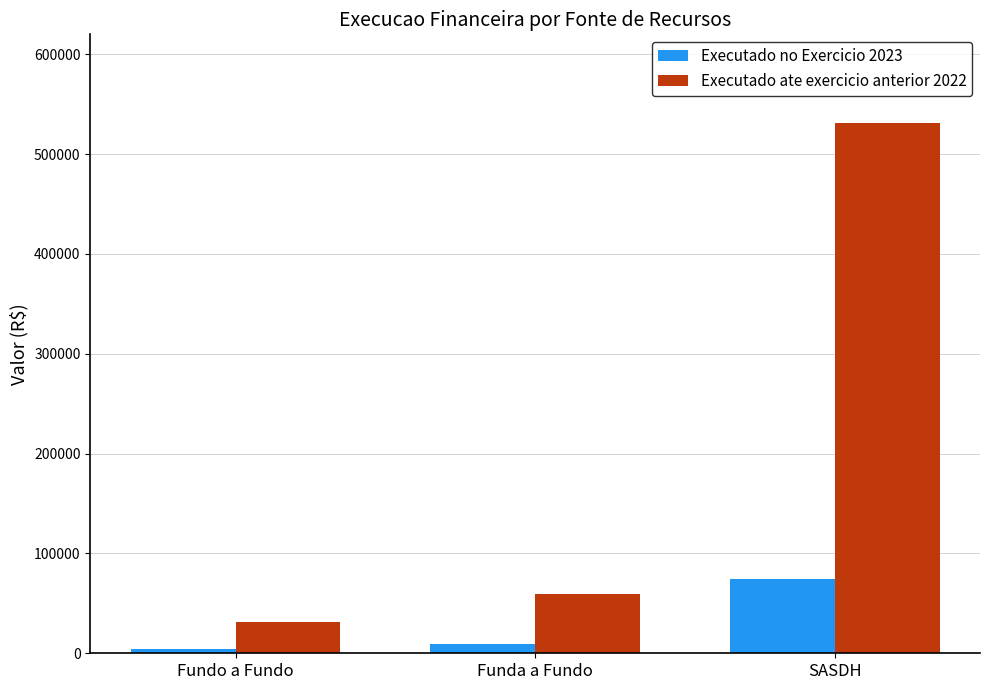

What is the label of the 1st bar from the right?

SASDH